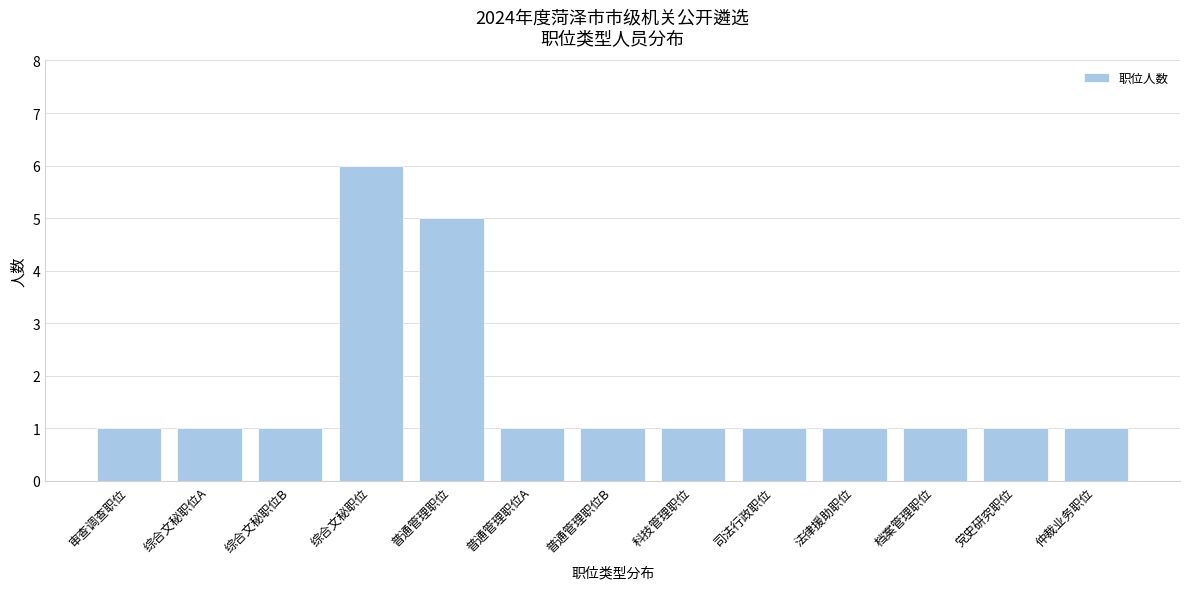

Reading left to right, what are all the values shown in this chart?

1	1	1	6	5	1	1	1	1	1	1	1	1